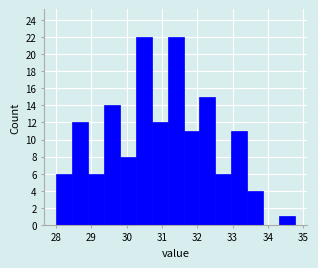

Reading left to right, transcribe this chart: for each bar, give the range it covers on the x-axis and its height. Neither the bar edges nor the heights are printed on the chart, so give them approximately, as read against the axes.

28.0 to 28.5: 6
28.5 to 28.9: 12
28.9 to 29.4: 6
29.4 to 29.8: 14
29.8 to 30.3: 8
30.3 to 30.7: 22
30.7 to 31.2: 12
31.2 to 31.6: 22
31.6 to 32.1: 11
32.1 to 32.5: 15
32.5 to 33.0: 6
33.0 to 33.4: 11
33.4 to 33.9: 4
33.9 to 34.3: 0
34.3 to 34.8: 1